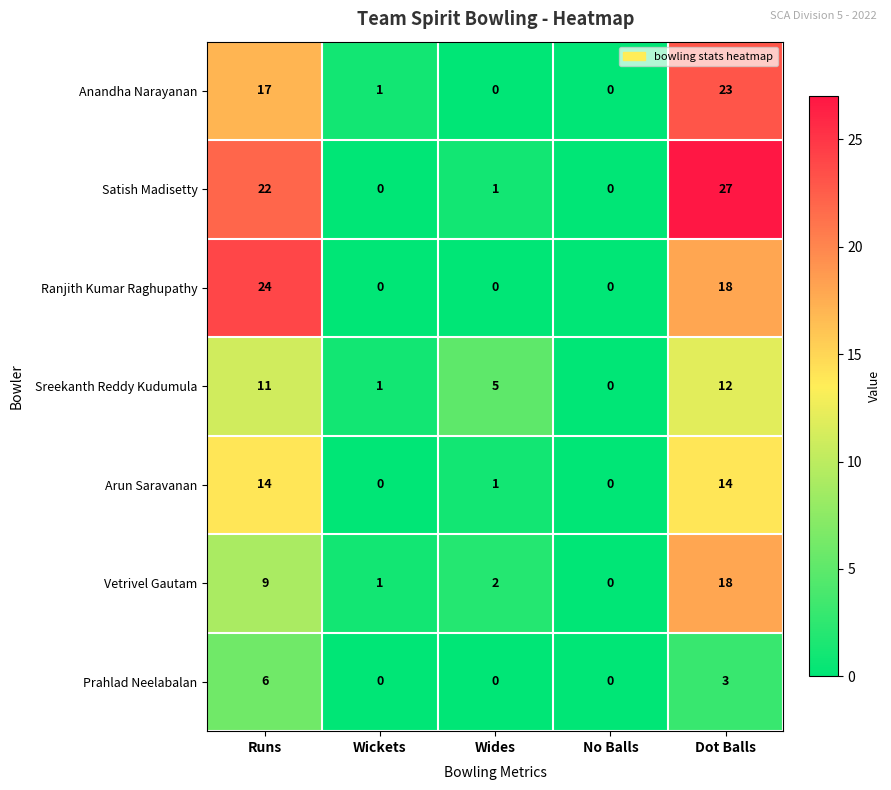

Which series has the widest spread of values?

Satish Madisetty